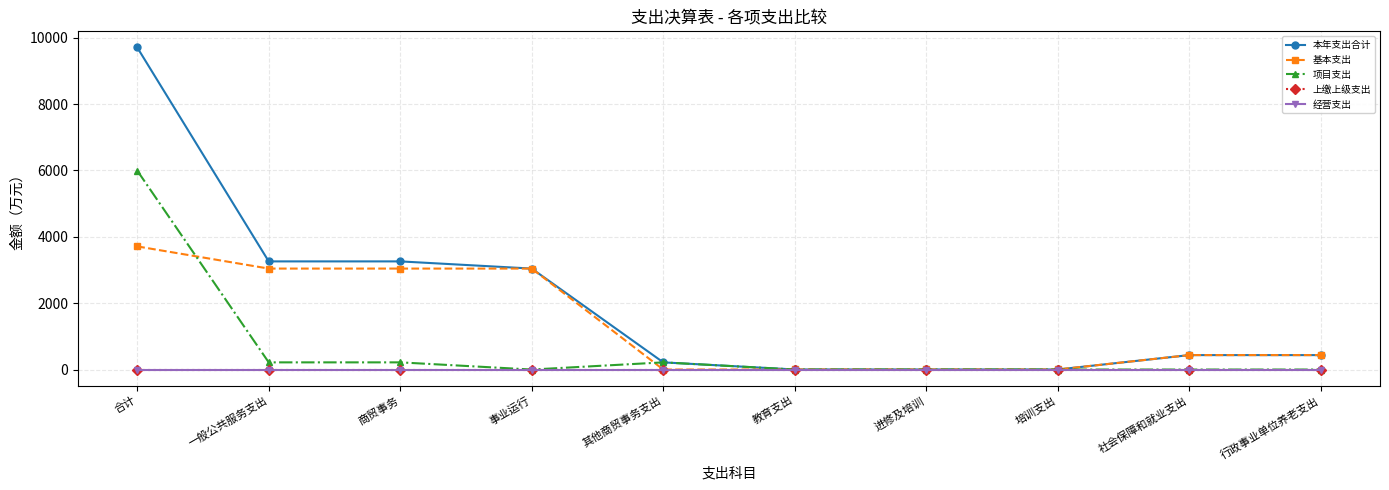

Does the chart have visible grid lines?

Yes